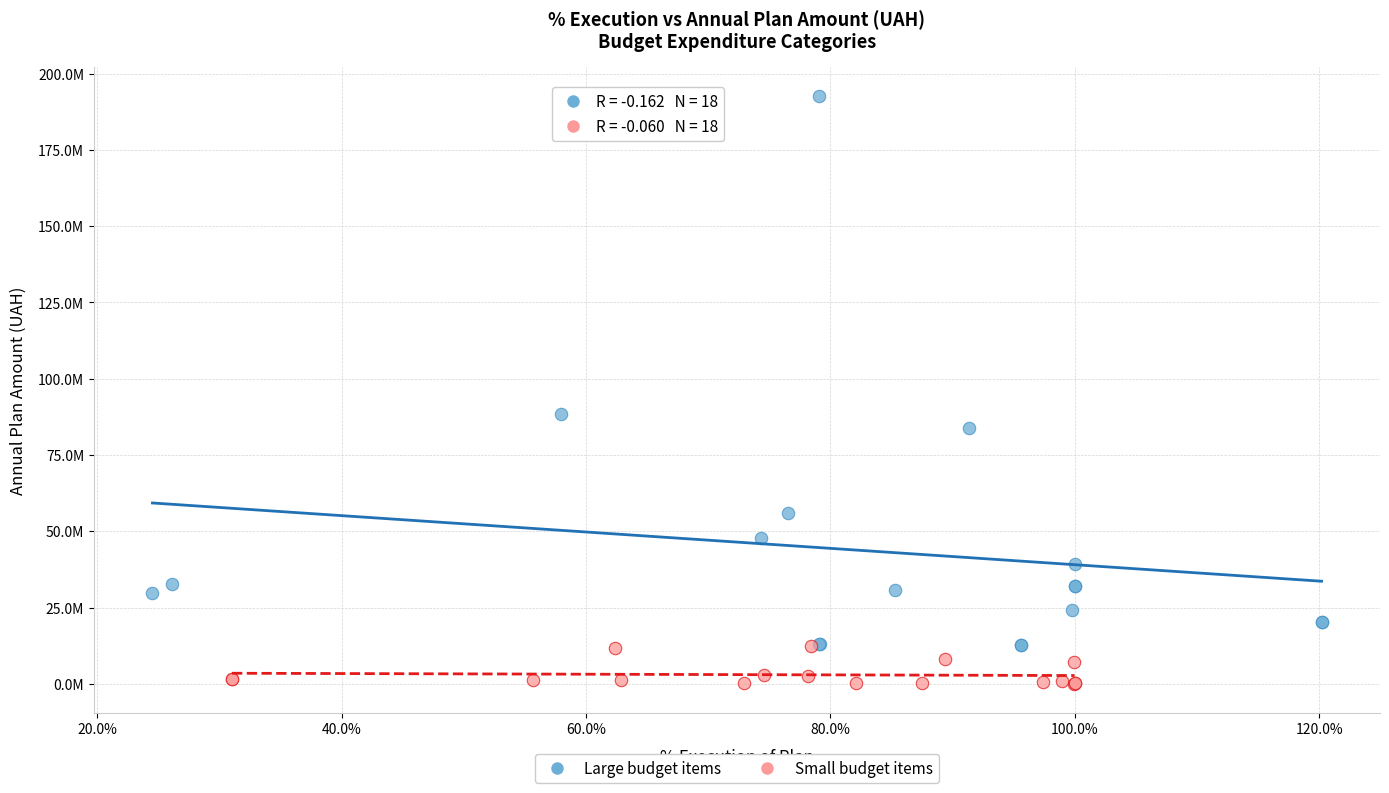

What are all the series names shown in the legend?

Large budget items, Small budget items